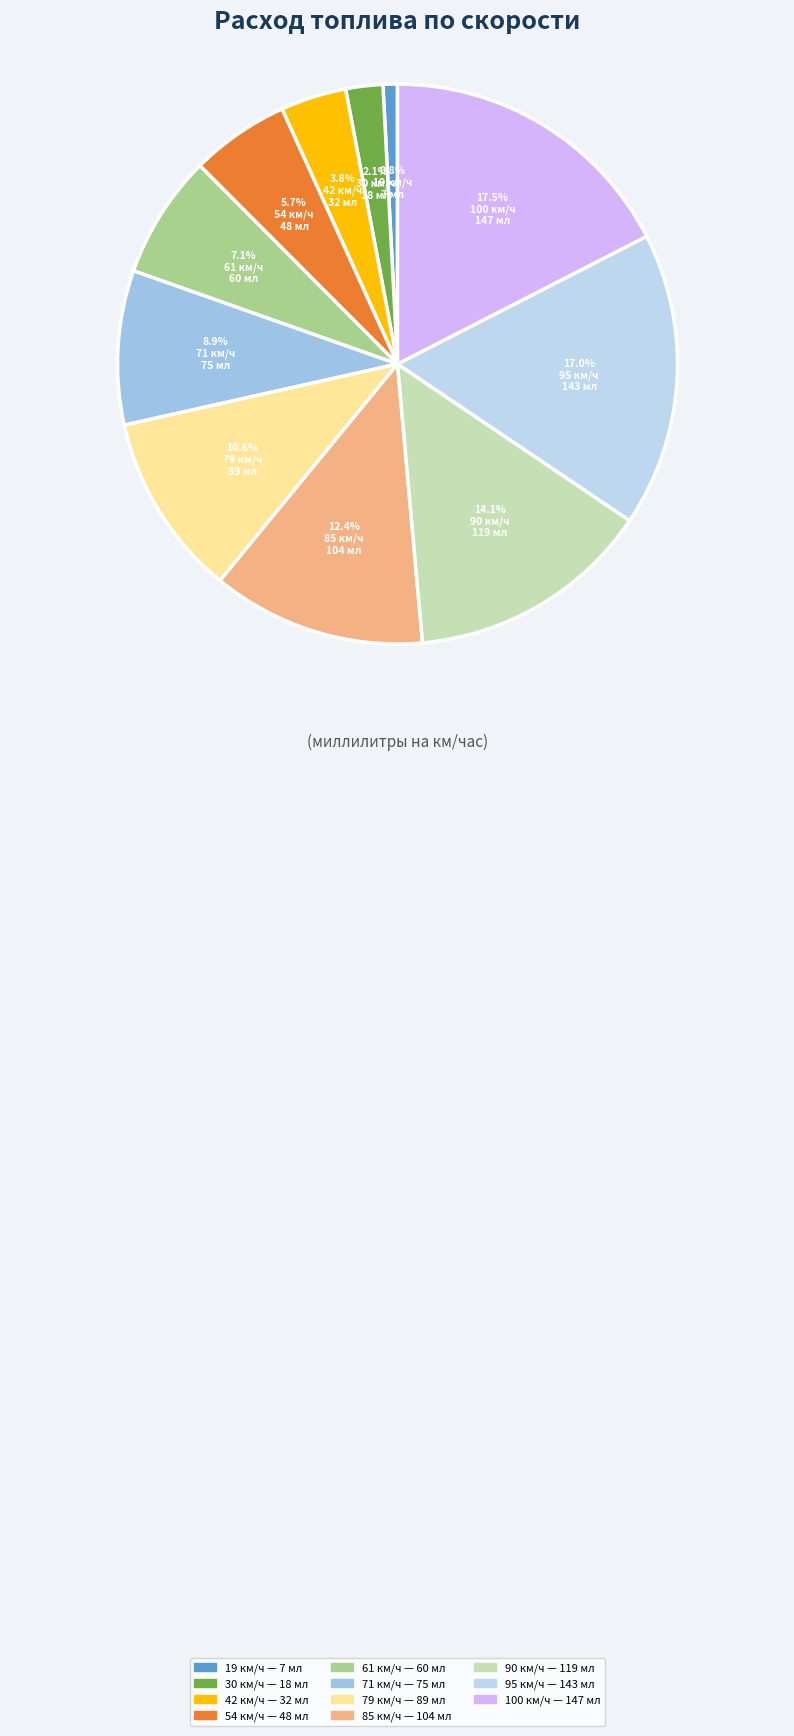

To the nearest percent, what is the average slice percentage?

9%